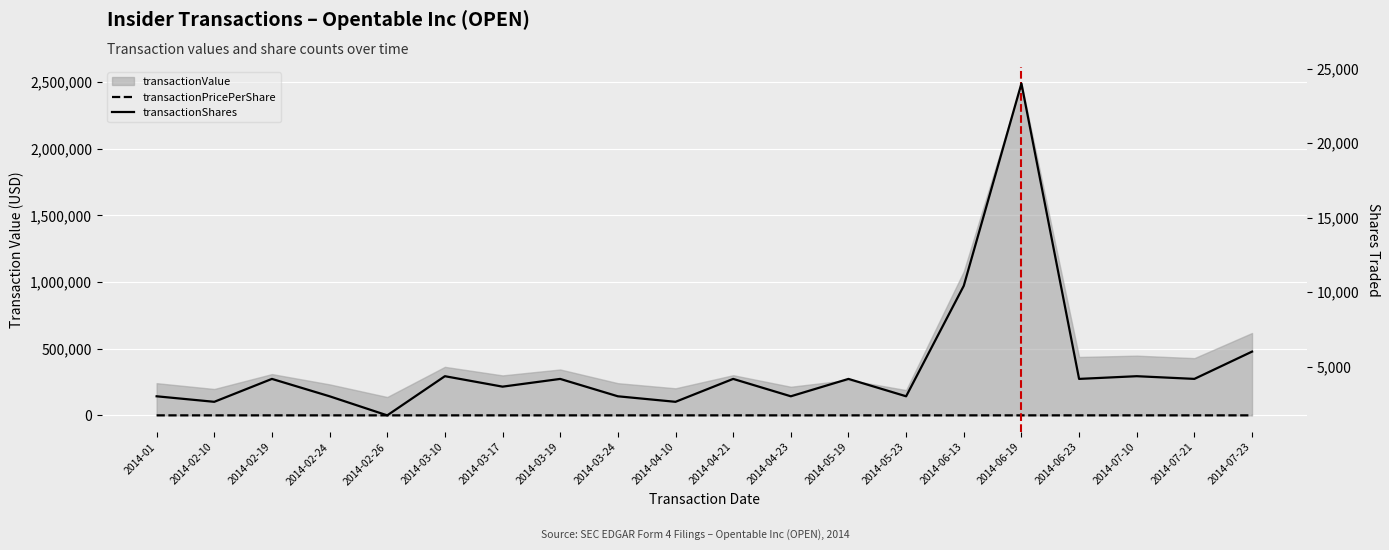

In transactionPricePerShare, how many points are lower than both neighbors (excluding endpoints)?

4